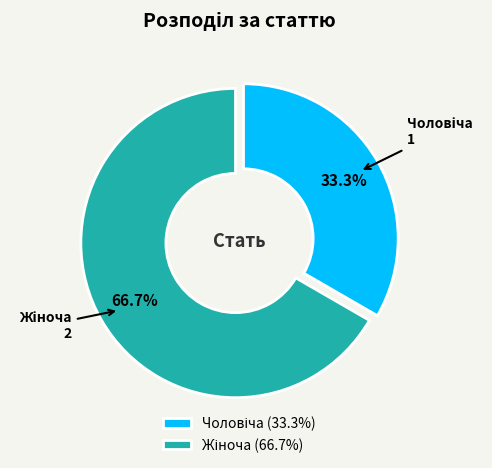

To the nearest percent, what is the average slice percentage?

50%